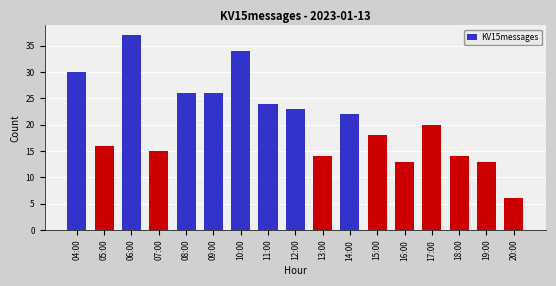

Reading right to left, transcribe all the data shown in this chart.

20:00=6	19:00=13	18:00=14	17:00=20	16:00=13	15:00=18	14:00=22	13:00=14	12:00=23	11:00=24	10:00=34	09:00=26	08:00=26	07:00=15	06:00=37	05:00=16	04:00=30